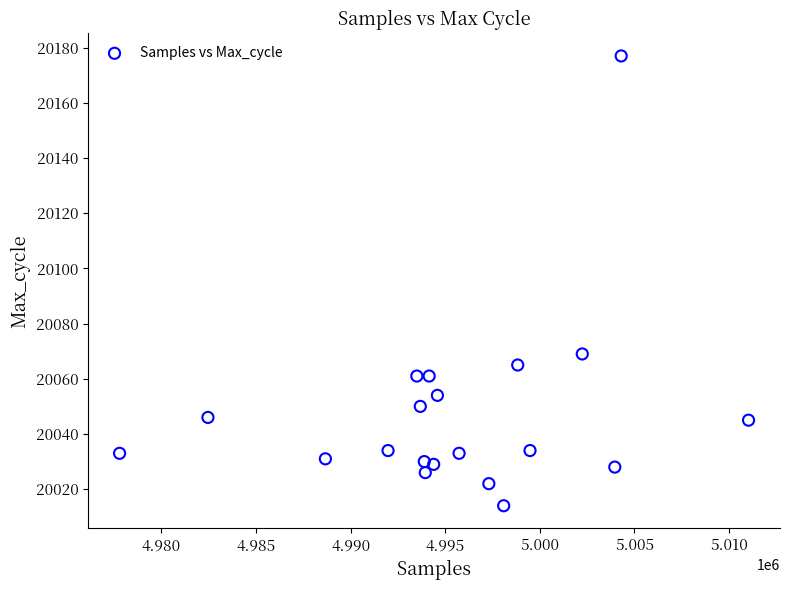

What Y value in the scatter plot is closest to 20095?

20069